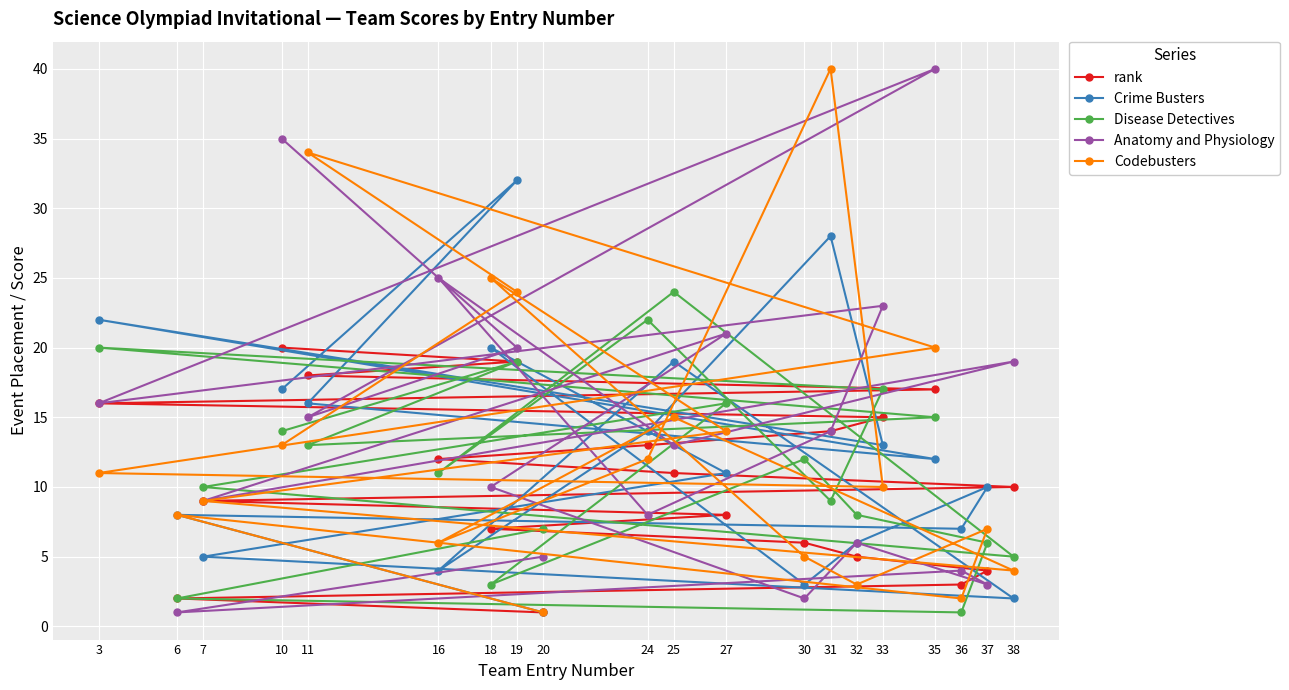

Between which two adjacent categories do rank and Anatomy and Physiology first intersect?

20 and 6